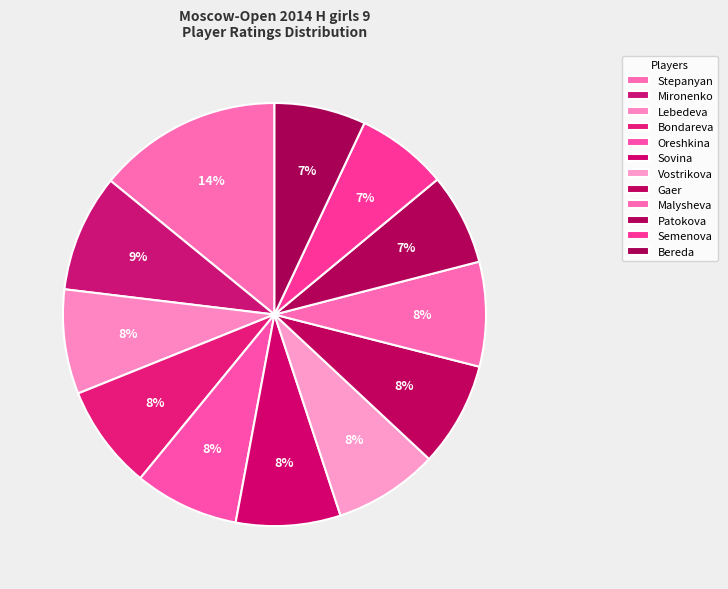

Count the number of slices in the pie.

12